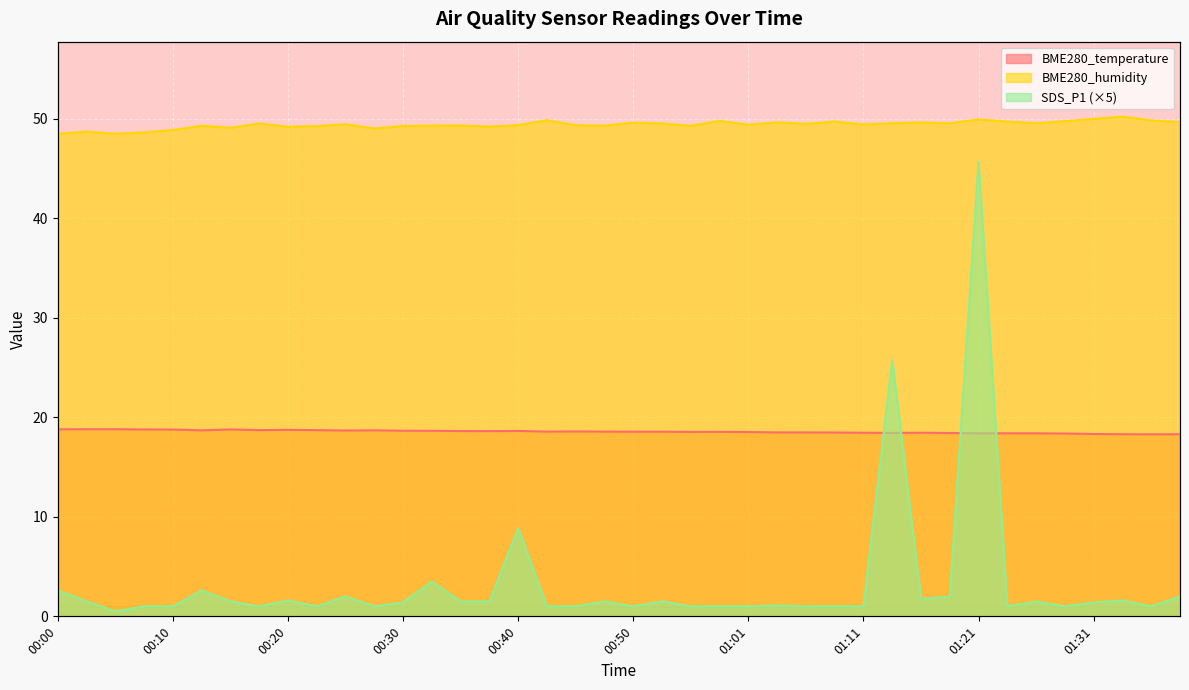

True or false: SDS_P1 has a value of 0.6 at 01:16.

False